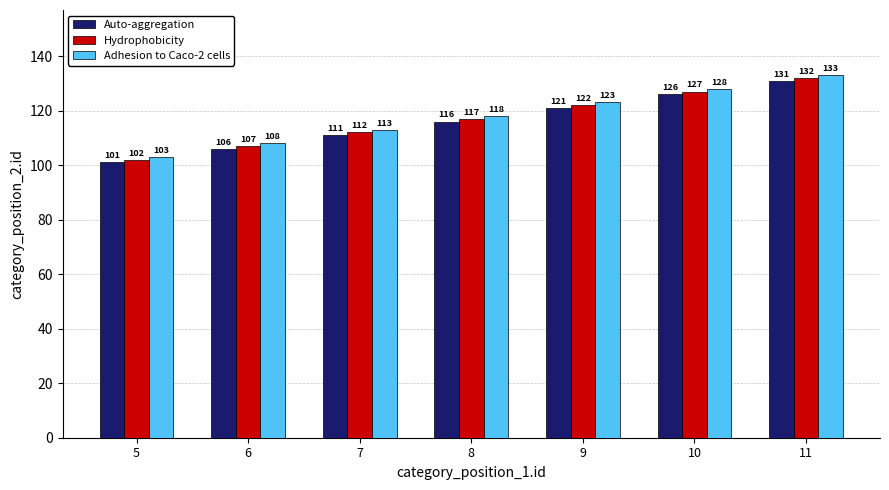

How many series are shown in this chart?

3